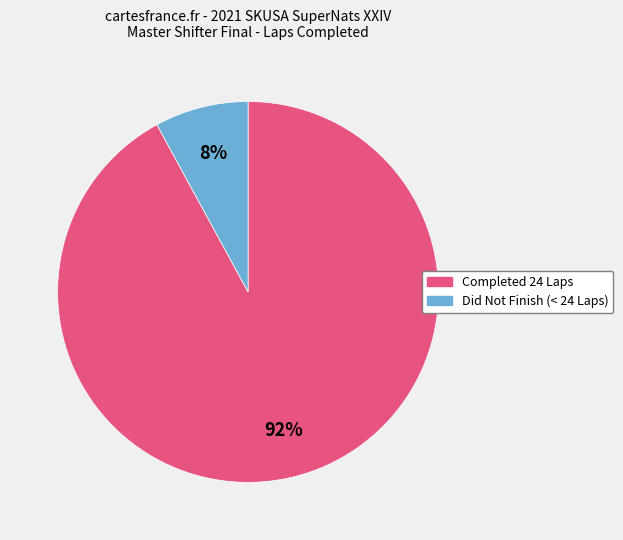

Is there a majority slice in this chart?

Yes